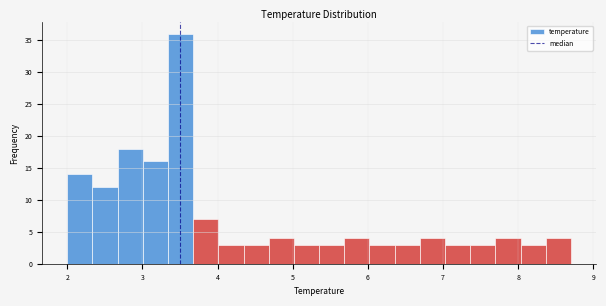

Around what value on the x-axis is the tallest bar? Give the approximate position of its centre, as read against the axis.

3.5